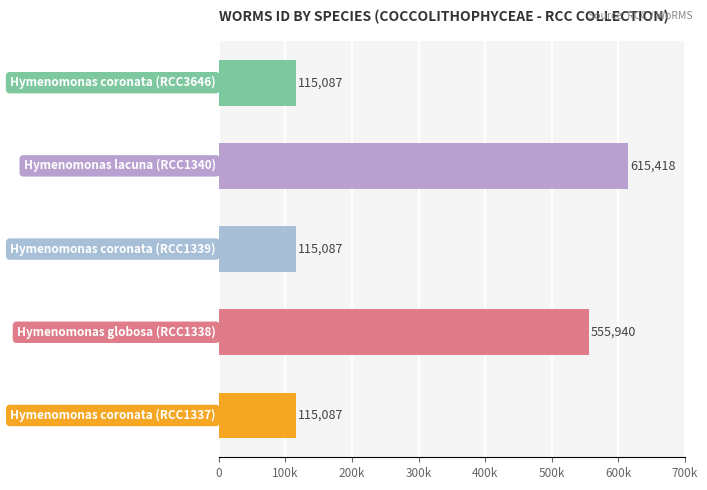

What is the difference between the maximum and minimum values?

500331